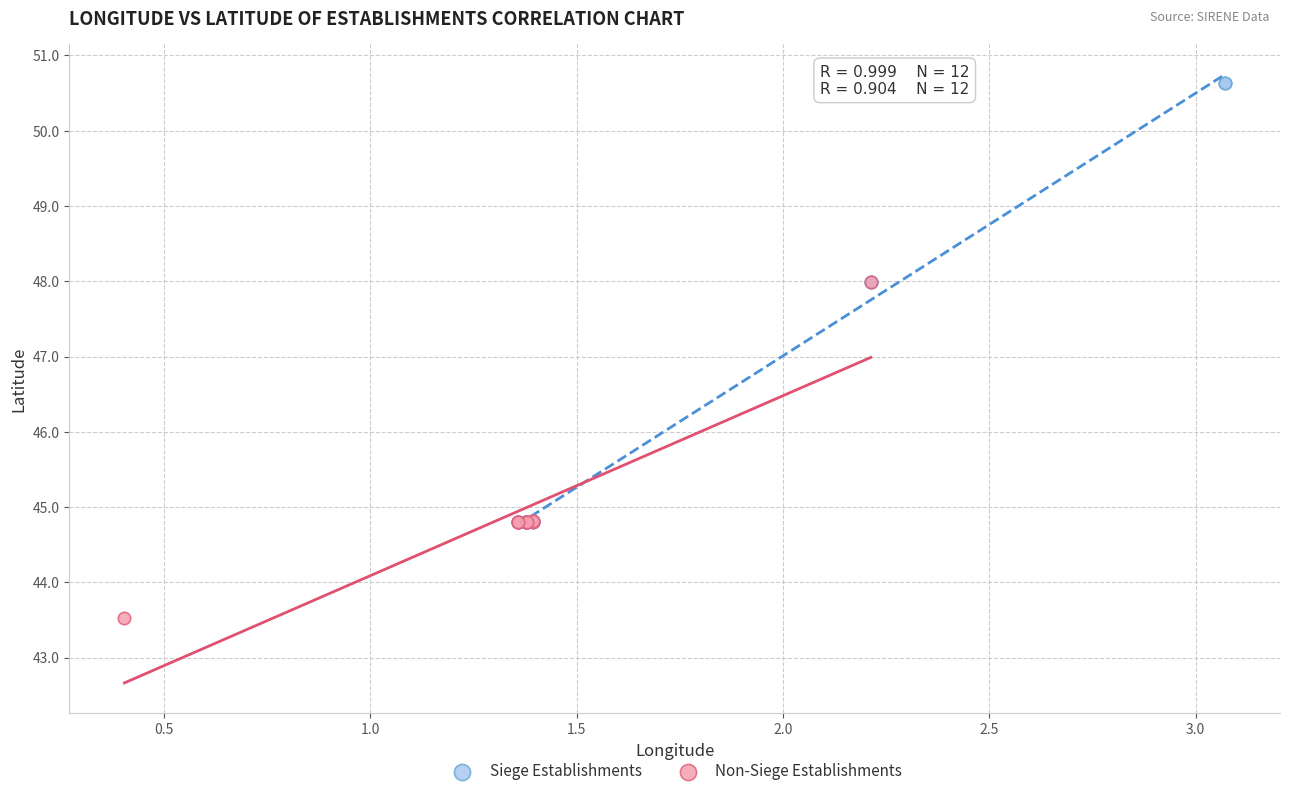

What are all the series names shown in the legend?

Siege Establishments, Non-Siege Establishments